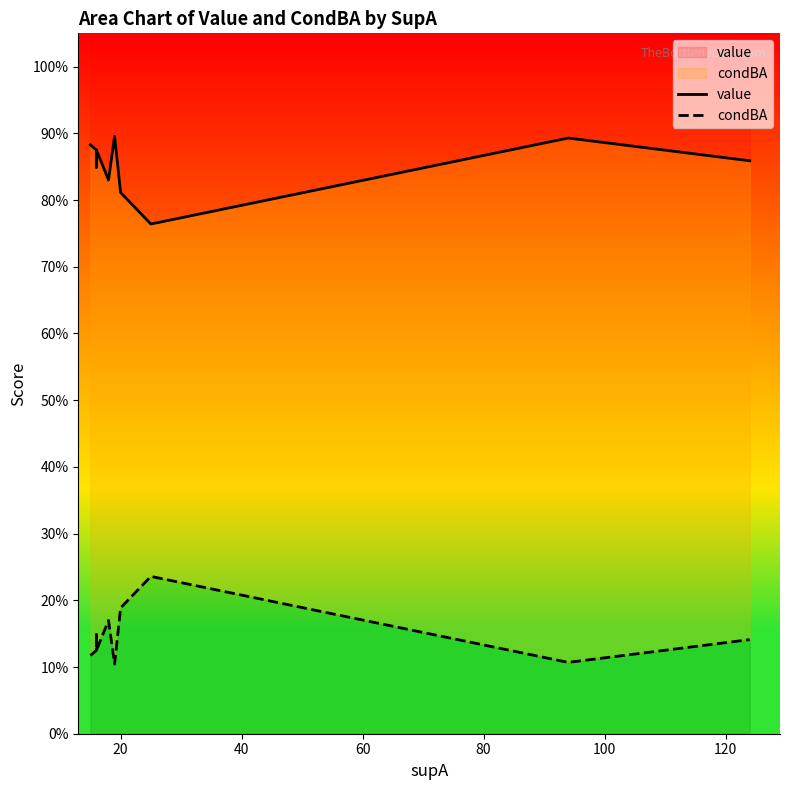

How many lines are shown in the chart?

2